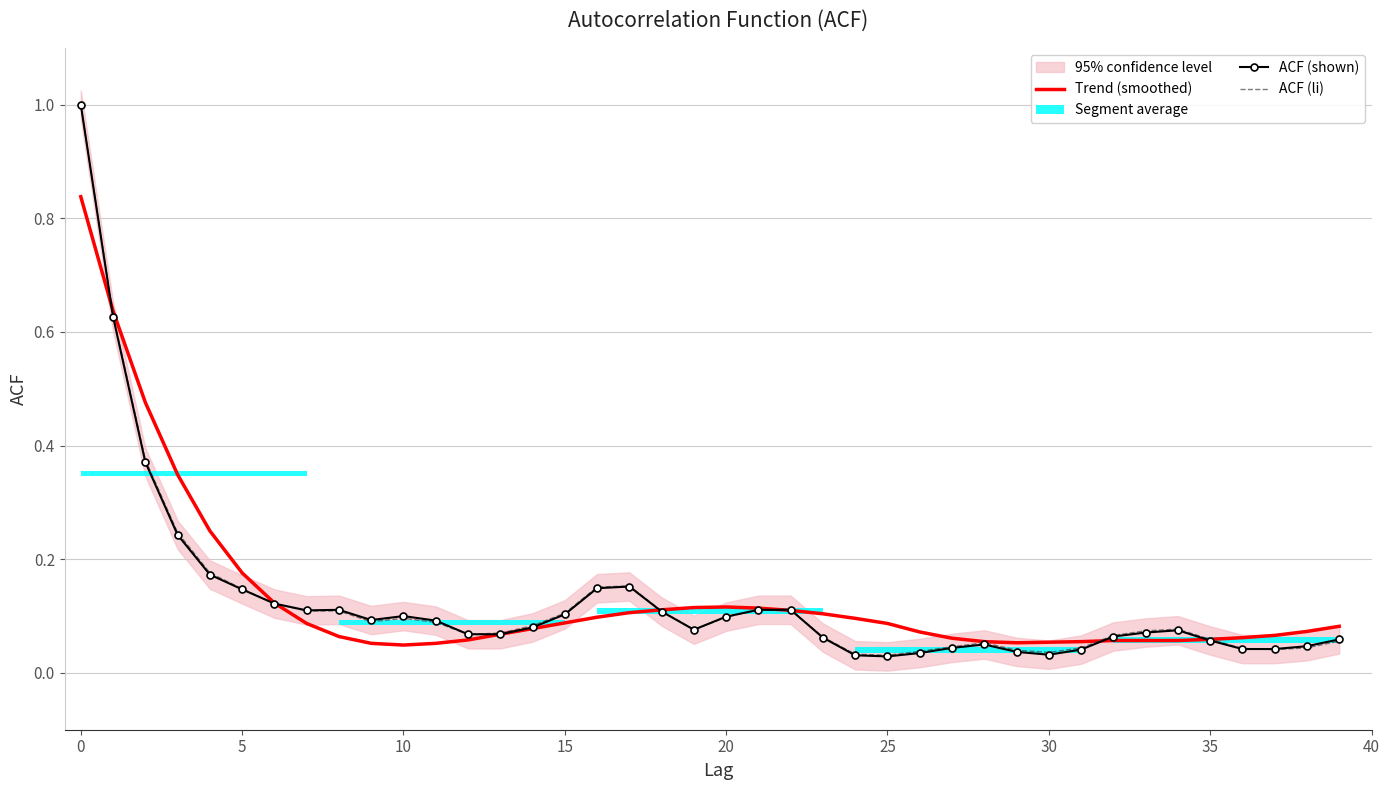

Is this an area chart (filled region under the line)?

No